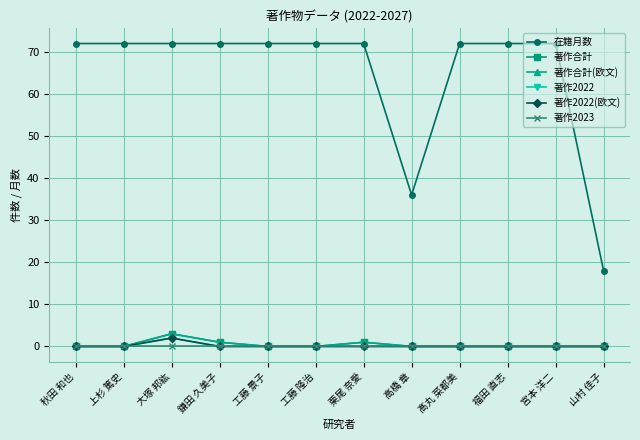

Reading left to right, list all the values displayed in this chart.

在籍月数: 秋田 和也=72	上杉 篤史=72	大塚 邦紘=72	鎌田 久美子=72	工藤 景子=72	工藤 隆治=72	栗尾 奈愛=72	高橋 章=36	髙丸 菜都美=72	福田 直志=72	宮本 洋二=72	山村 佳子=18
著作合計: 秋田 和也=0	上杉 篤史=0	大塚 邦紘=3	鎌田 久美子=1	工藤 景子=0	工藤 隆治=0	栗尾 奈愛=1	高橋 章=0	髙丸 菜都美=0	福田 直志=0	宮本 洋二=0	山村 佳子=0
著作合計(欧文): 秋田 和也=0	上杉 篤史=0	大塚 邦紘=3	鎌田 久美子=1	工藤 景子=0	工藤 隆治=0	栗尾 奈愛=1	高橋 章=0	髙丸 菜都美=0	福田 直志=0	宮本 洋二=0	山村 佳子=0
著作2022: 秋田 和也=0	上杉 篤史=0	大塚 邦紘=2	鎌田 久美子=0	工藤 景子=0	工藤 隆治=0	栗尾 奈愛=0	高橋 章=0	髙丸 菜都美=0	福田 直志=0	宮本 洋二=0	山村 佳子=0
著作2022(欧文): 秋田 和也=0	上杉 篤史=0	大塚 邦紘=2	鎌田 久美子=0	工藤 景子=0	工藤 隆治=0	栗尾 奈愛=0	高橋 章=0	髙丸 菜都美=0	福田 直志=0	宮本 洋二=0	山村 佳子=0
著作2023: 秋田 和也=0	上杉 篤史=0	大塚 邦紘=0	鎌田 久美子=0	工藤 景子=0	工藤 隆治=0	栗尾 奈愛=0	高橋 章=0	髙丸 菜都美=0	福田 直志=0	宮本 洋二=0	山村 佳子=0